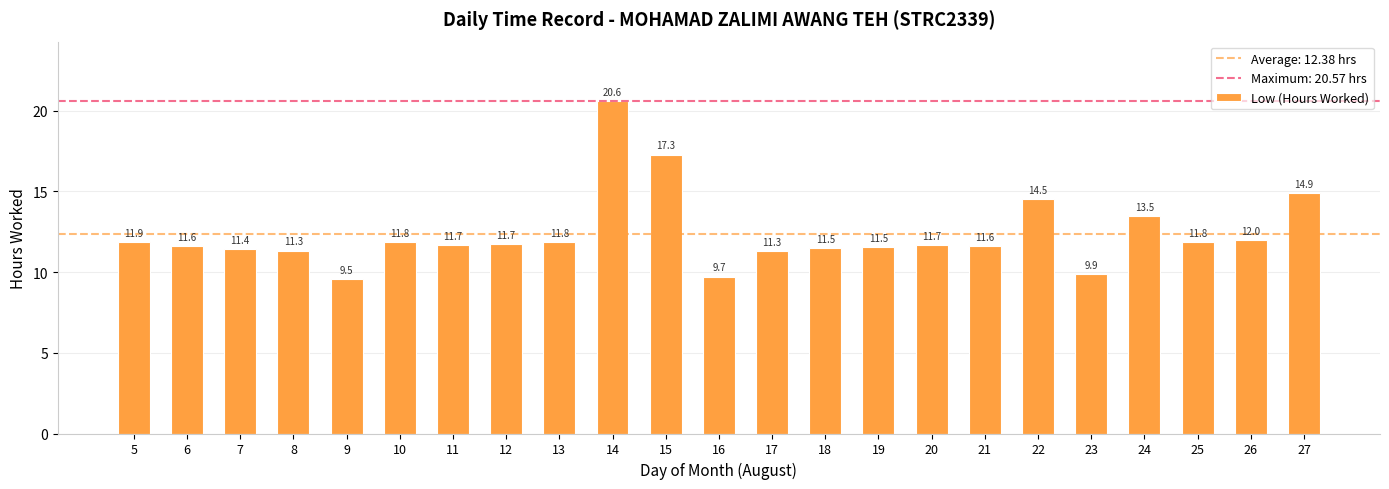

At which label does the data first exceed 11?

5